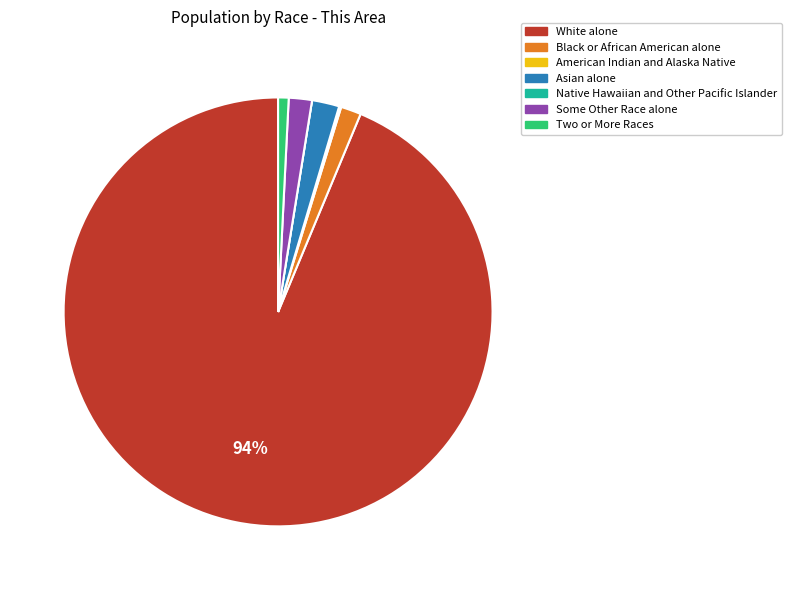

Between Two or More Races and White alone, which is larger?

White alone